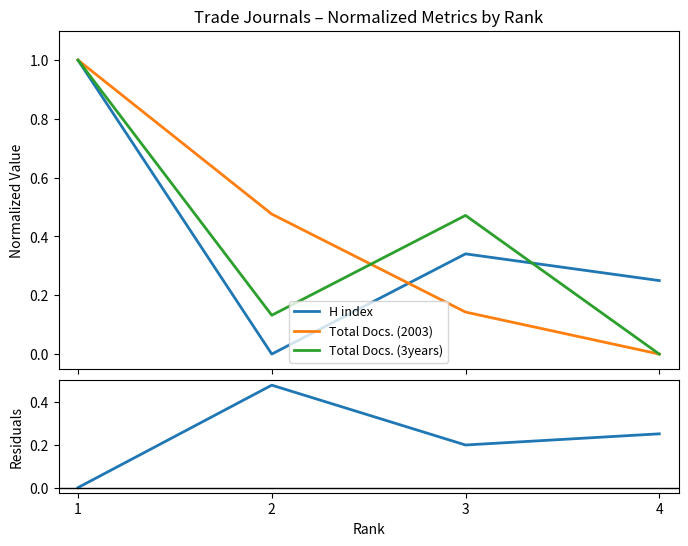

The value of Total Docs. (2003) at 1 is 1.7. True or false?

False